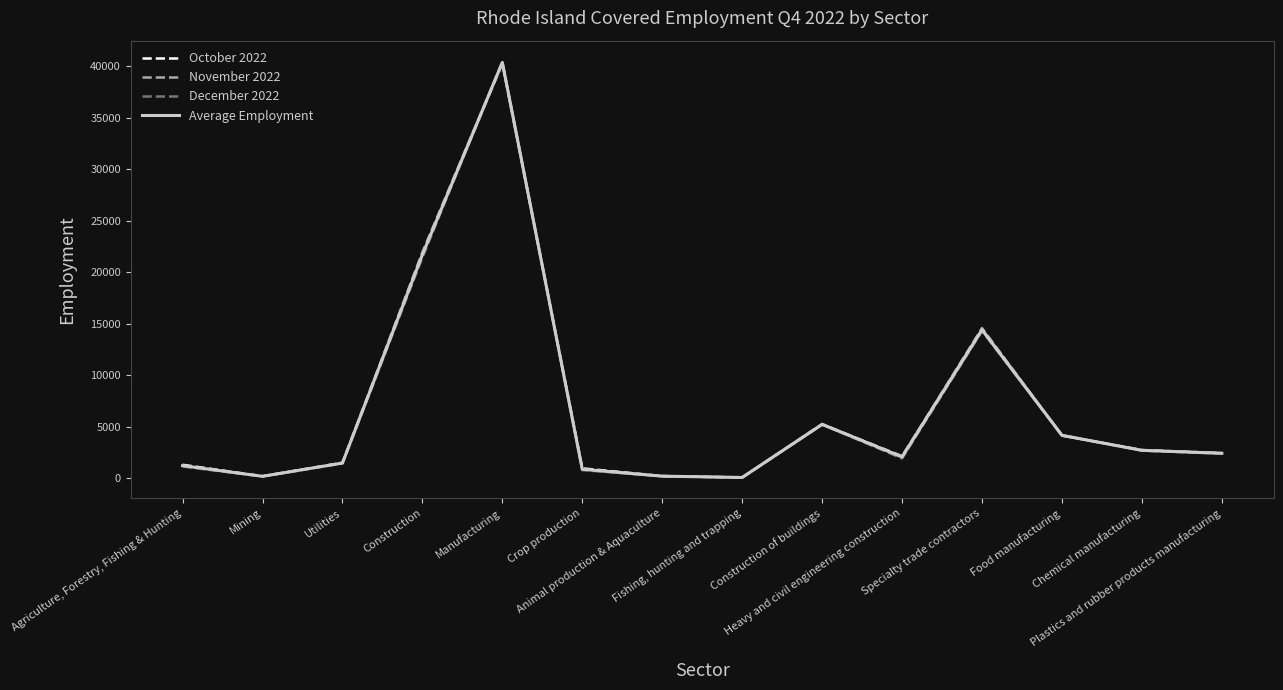

What is the approximate value of December 2022 at Plastics and rubber products manufacturing, to the nearest 100?

2400